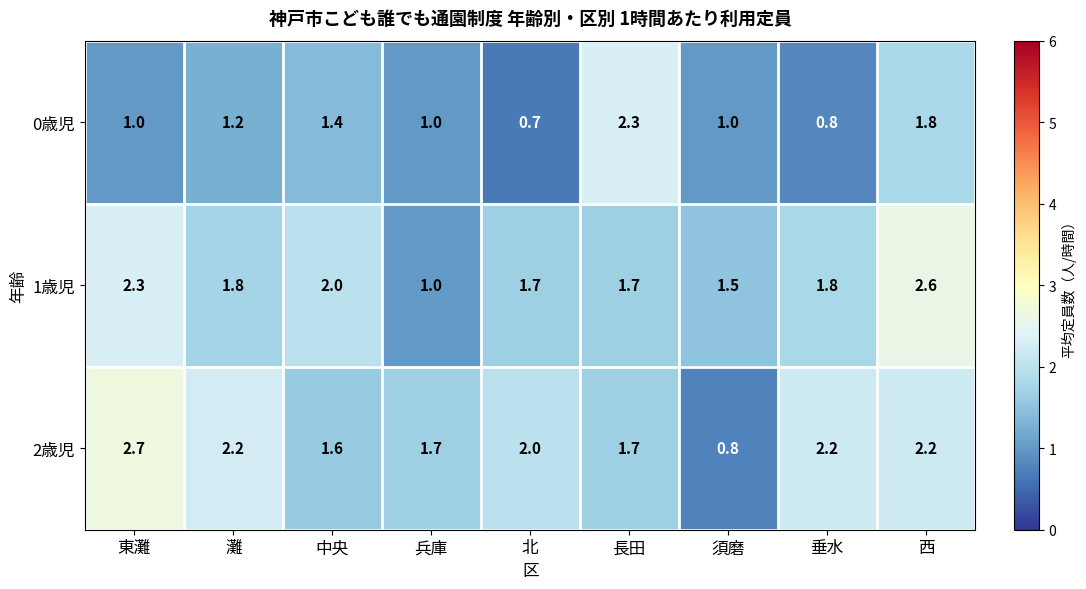

The value of 1歳児 at 須磨 is 0.9. True or false?

False